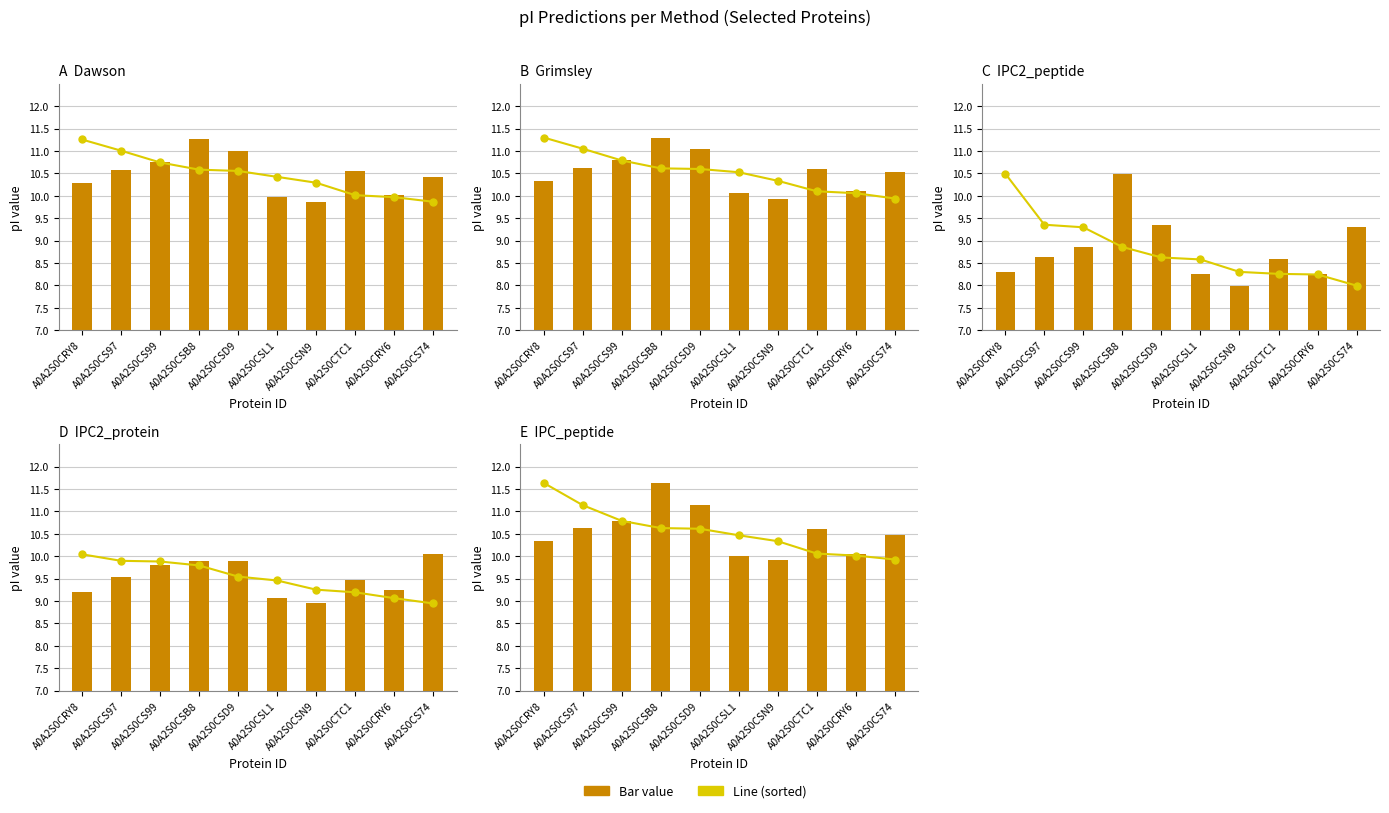

How many data points in Dawson are above 10?

8